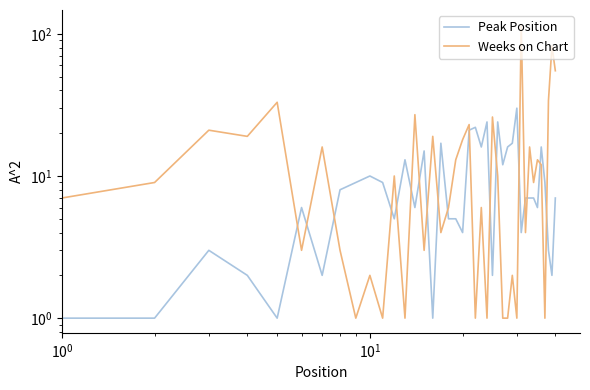

In Peak Position, how many points are lower than both neighbors (excluding endpoints)?

12